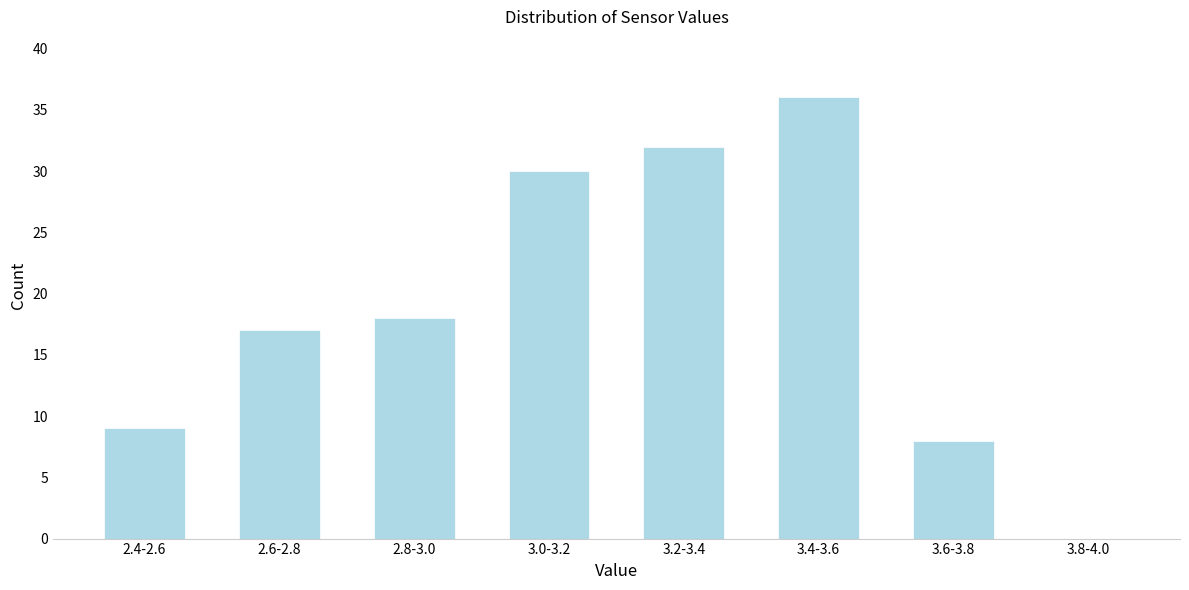

Reading right to left, list all the values displayed in this chart.

3.8-4.0=0	3.6-3.8=8	3.4-3.6=36	3.2-3.4=32	3.0-3.2=30	2.8-3.0=18	2.6-2.8=17	2.4-2.6=9